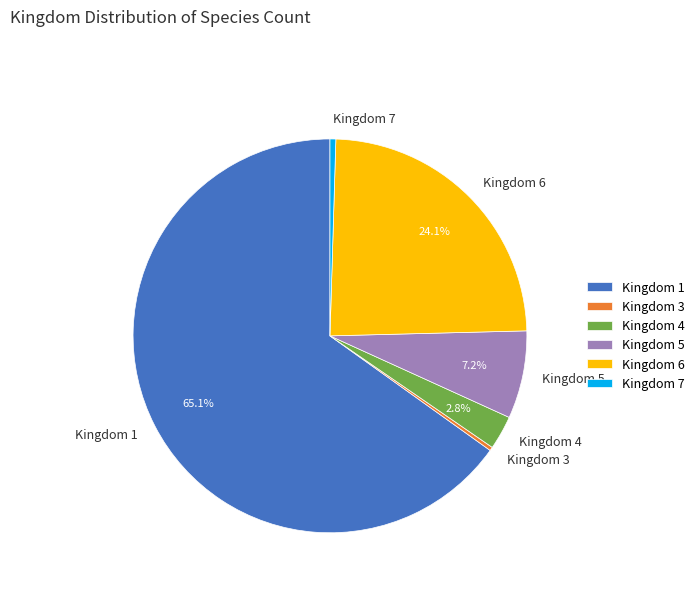

To the nearest percent, what is the difference between the largest and smallest slice percentages?

65%